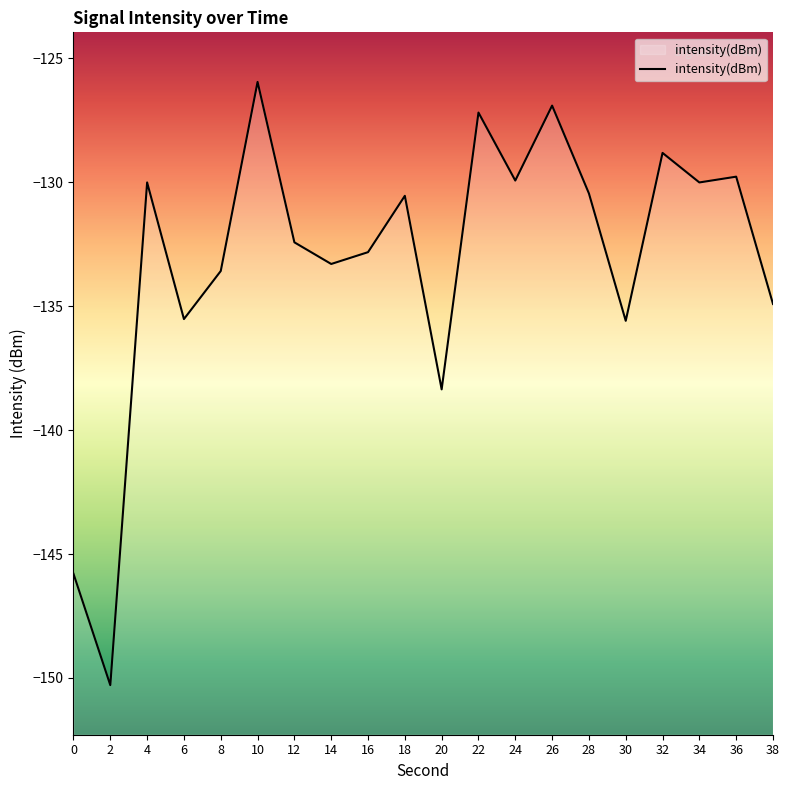

The chart shows a value of -62.2 at 10. True or false?

False